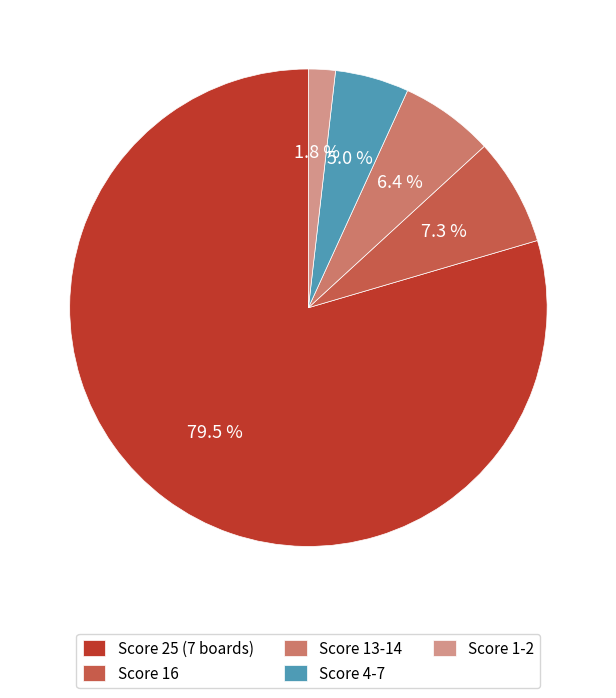

Approximately how many times larger is the value at Score 16 compared to Score 13-14?

1.1